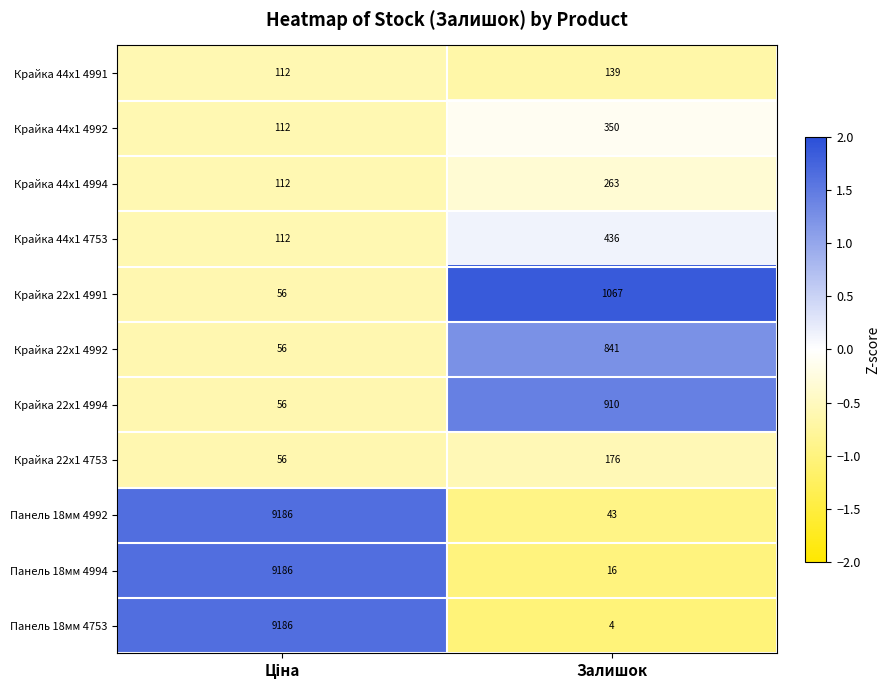

What is the sum of all Панель 18мм 4994 values?

9202